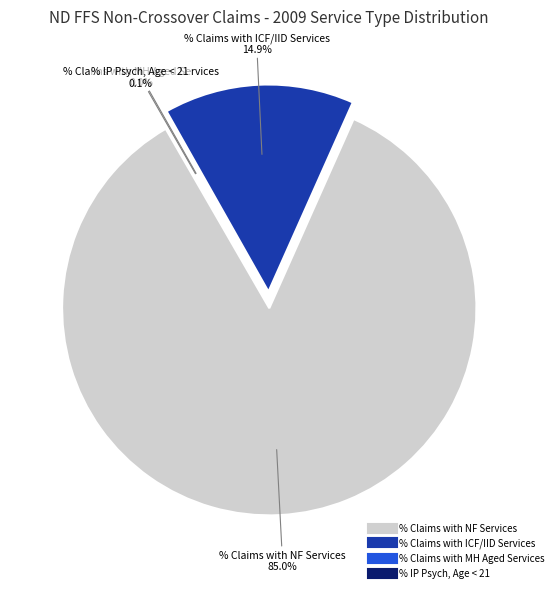

Which category has the smallest portion of the pie?

% Claims with MH Aged Services